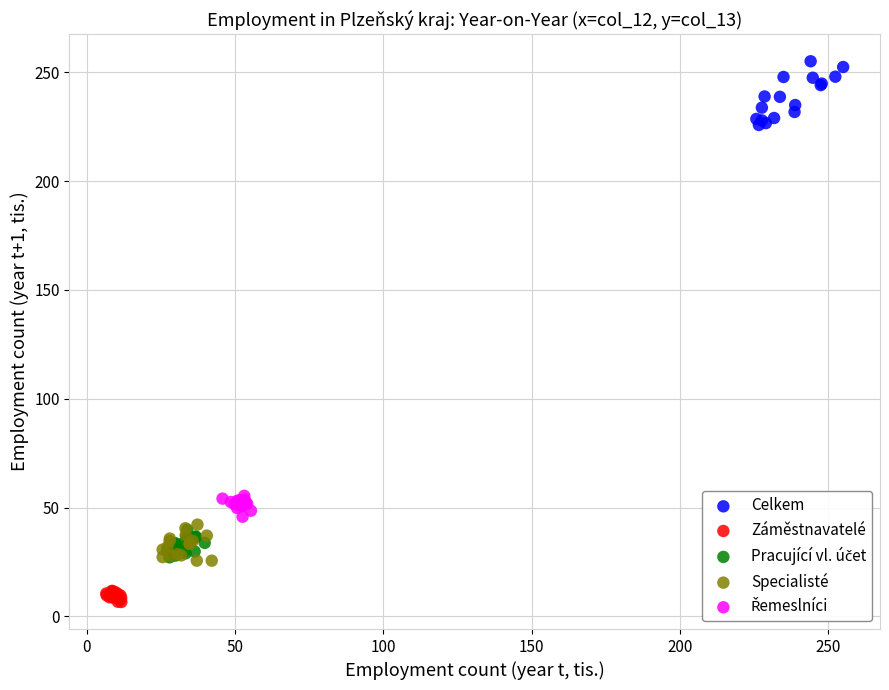

Which series has the largest Y range (max minus min)?

Celkem